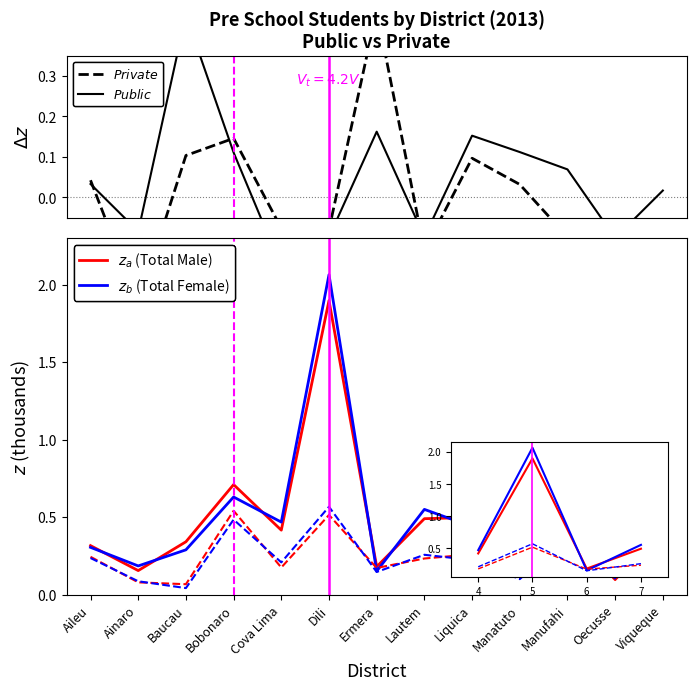

Where is $z_a$ (Total Male) nearest to the value 1?

Bobonaro